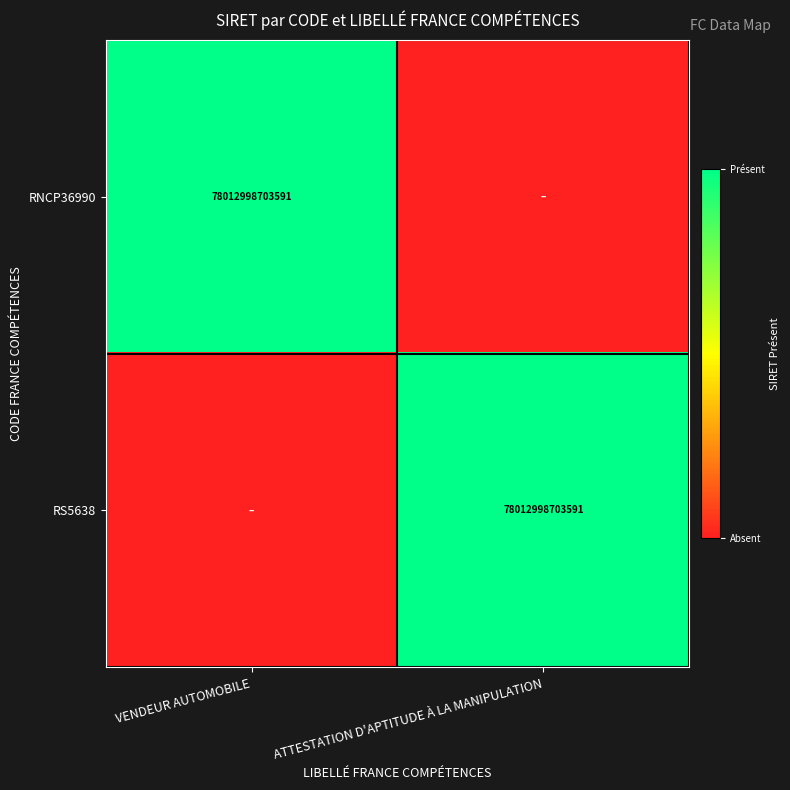

True or false: RS5638 has a value of 20673461824471 at ATTESTATION D'APTITUDE À LA MANIPULATION.

False